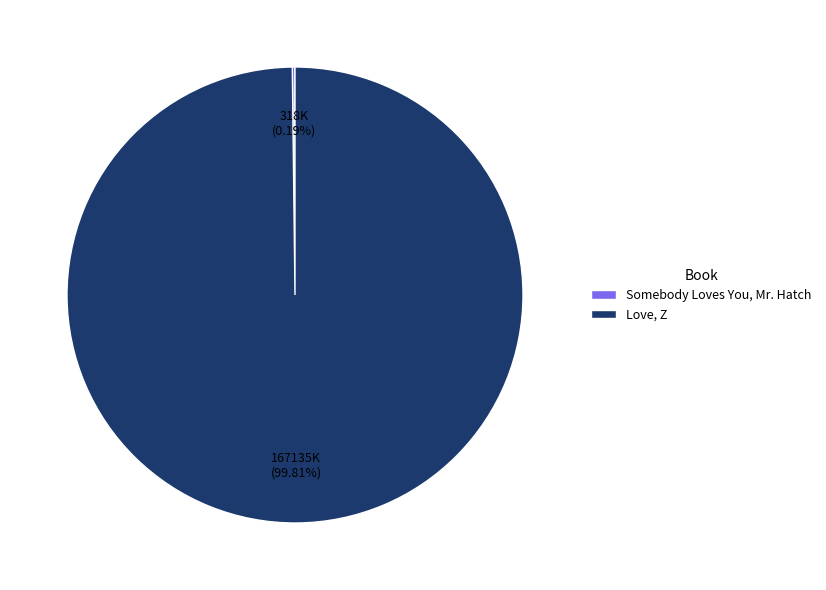

The Love, Z slice represents 100% of the pie. True or false?

True